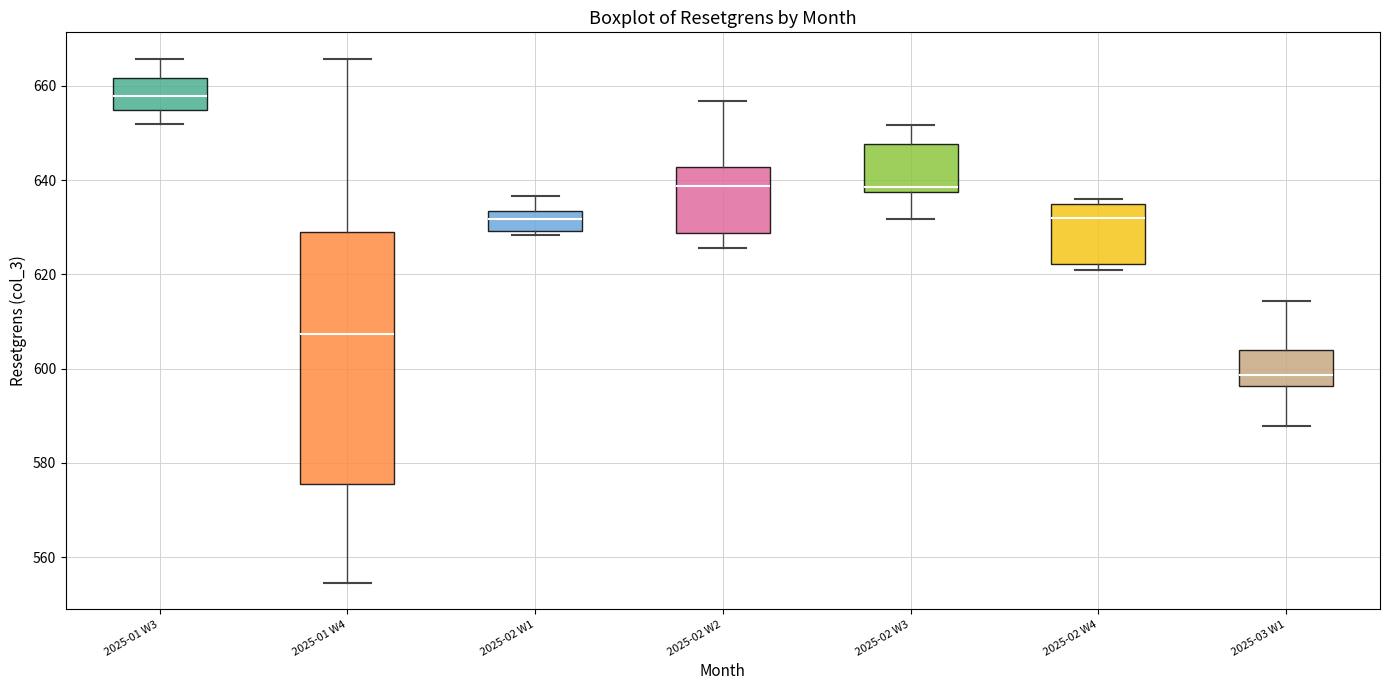

Comparing the boxes themselves (not the whiskers), which one is the tallest?

2025-01 W4